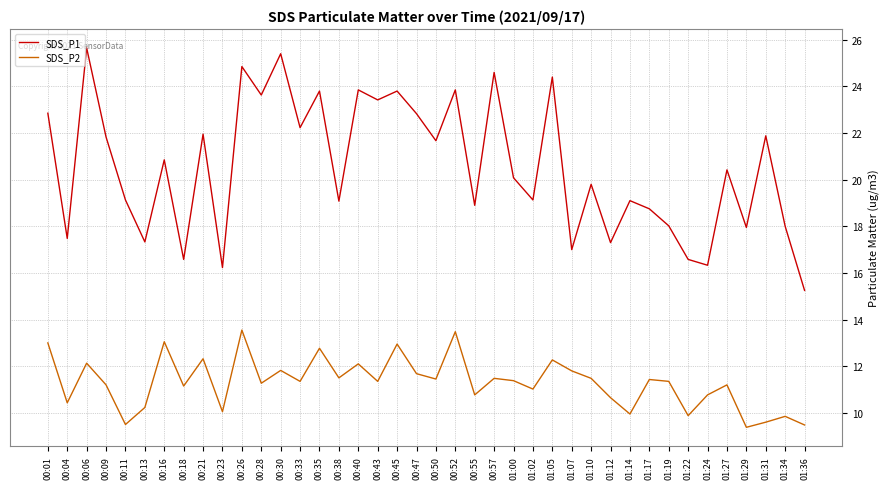

Which category has the lowest value in the SDS_P1 series?

01:36